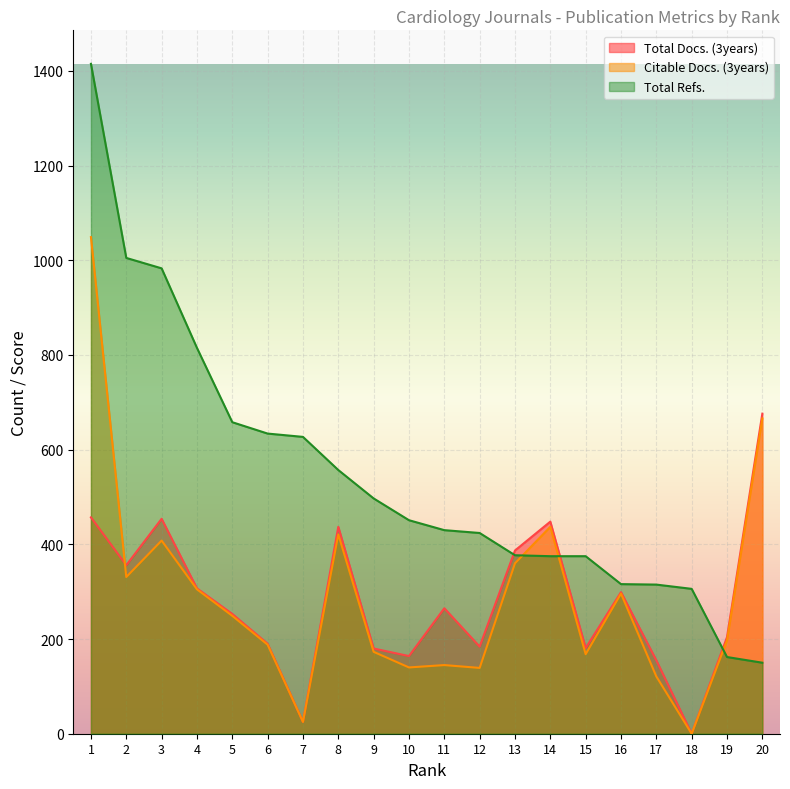

Which series has the widest spread of values?

Total Refs.